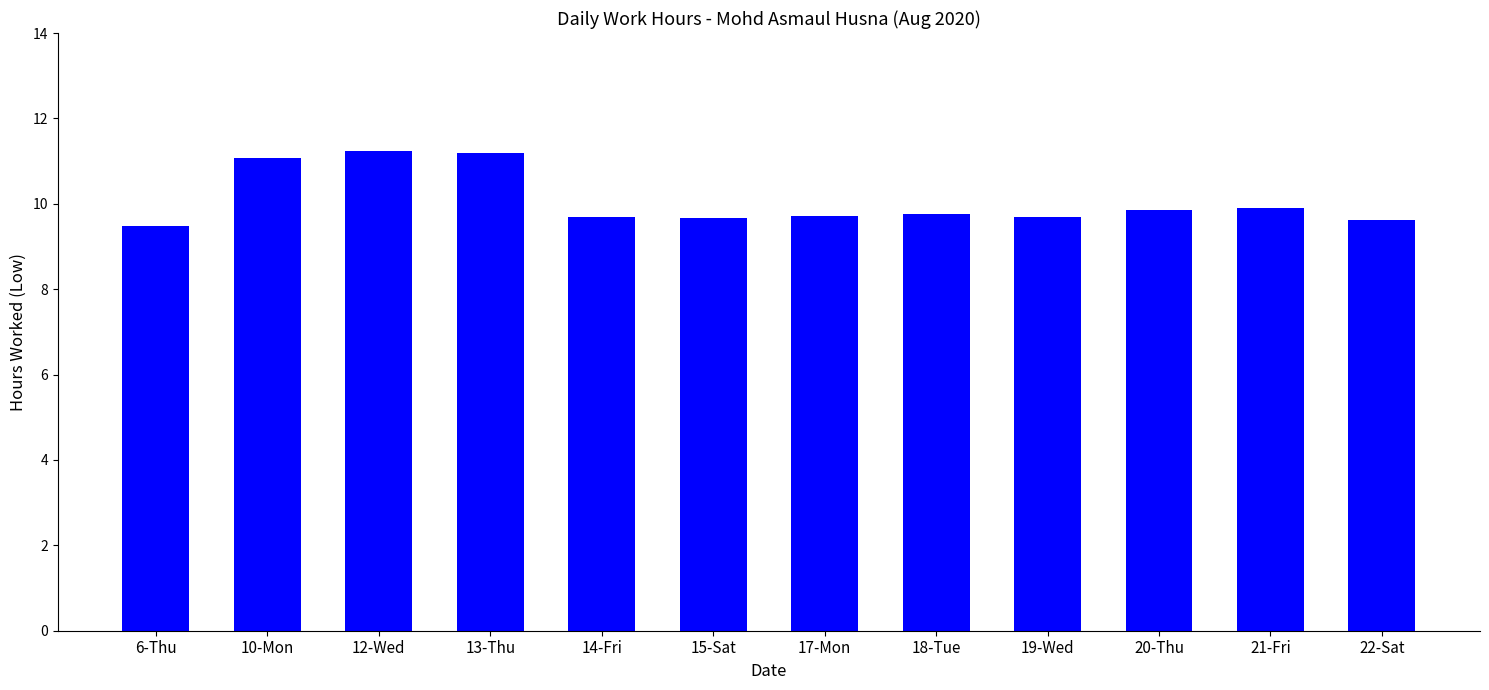

What is the average value?

10.1